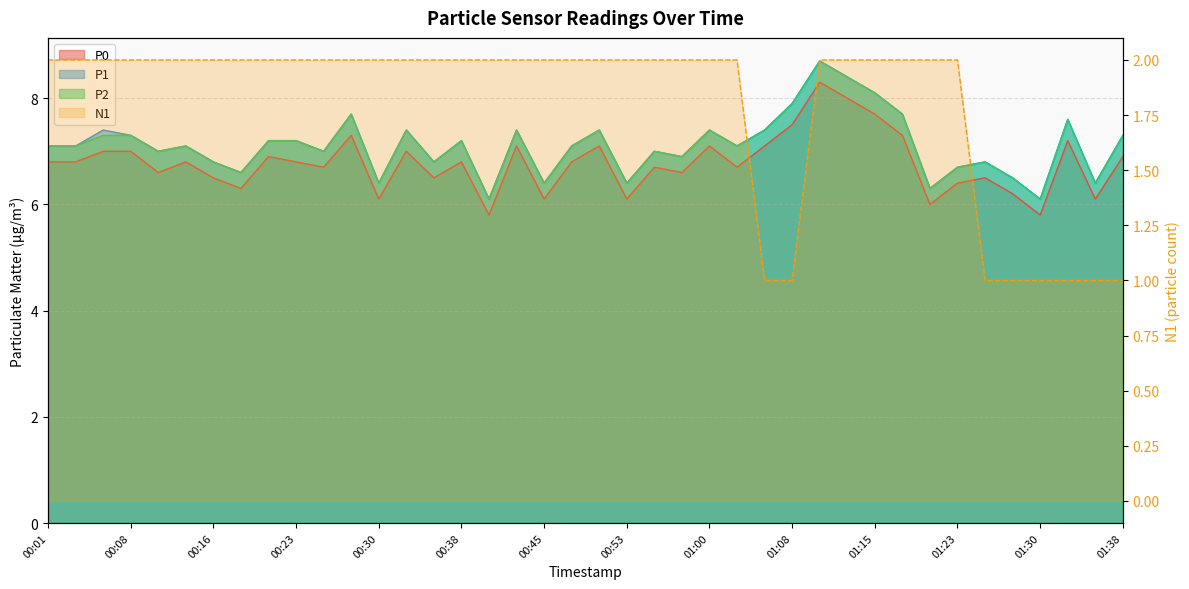

What is the value of the P1 point at the 8th from the left?

6.6